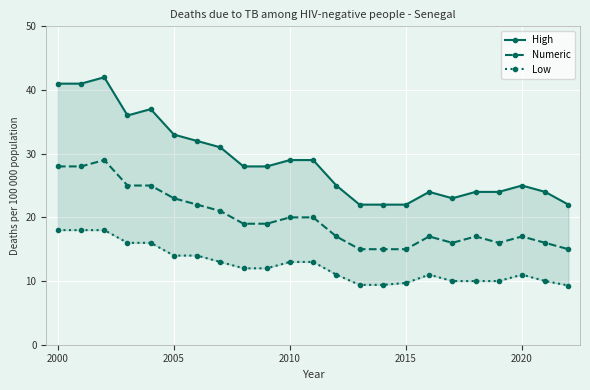

What is the difference between the second highest and minimum values in the Numeric series?

13